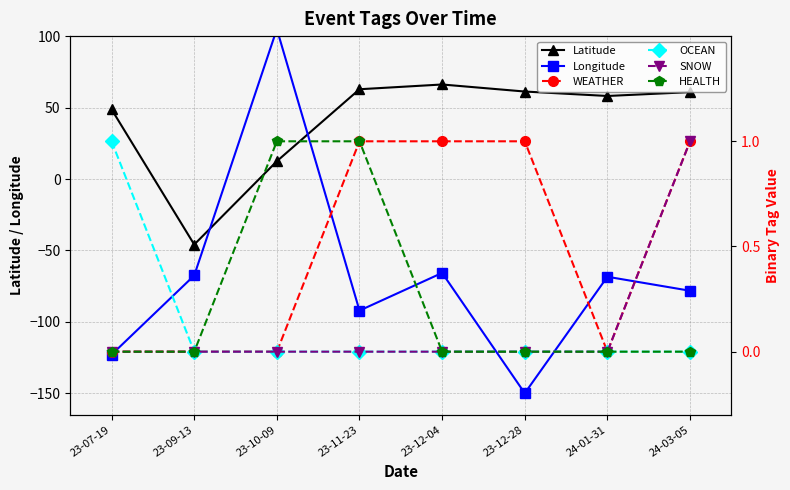

The Longitude series shows -149.9 at 23-12-28. True or false?

True